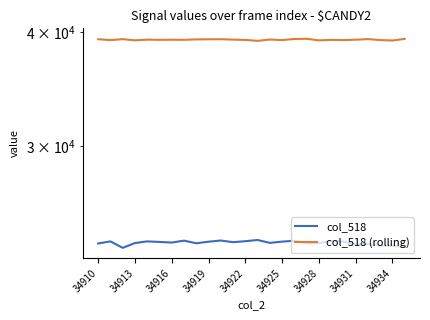

At 34913, list the series in order from largest to smallest.

col_518 (rolling), col_518